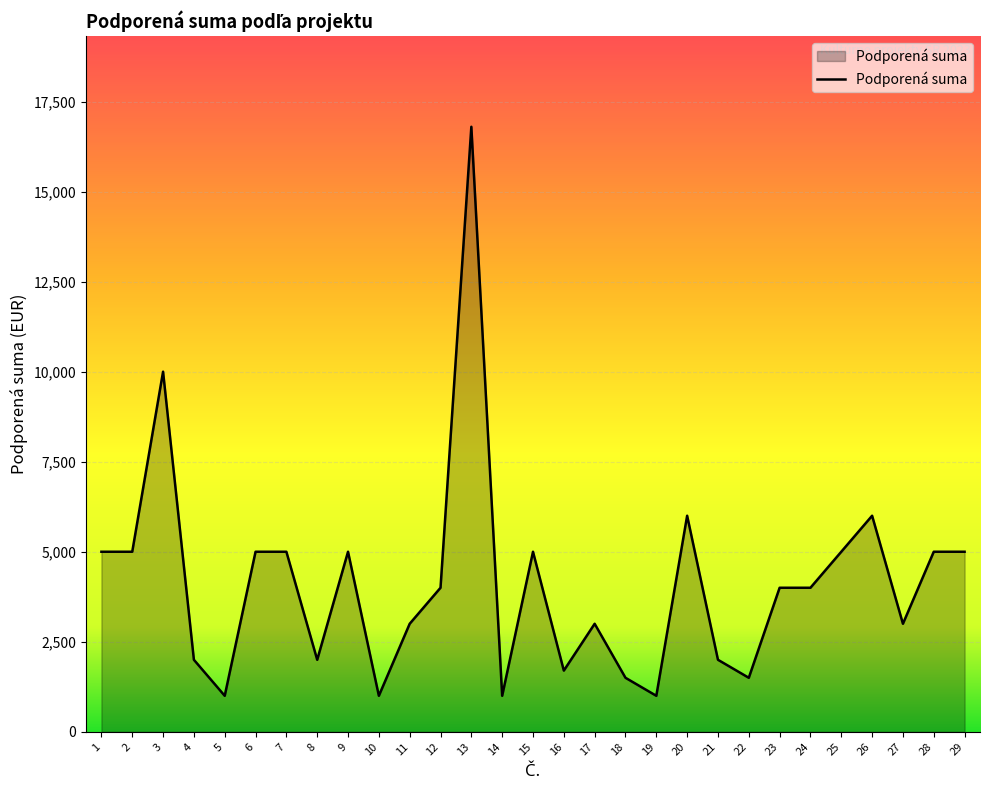

Where is the first local maximum?

3